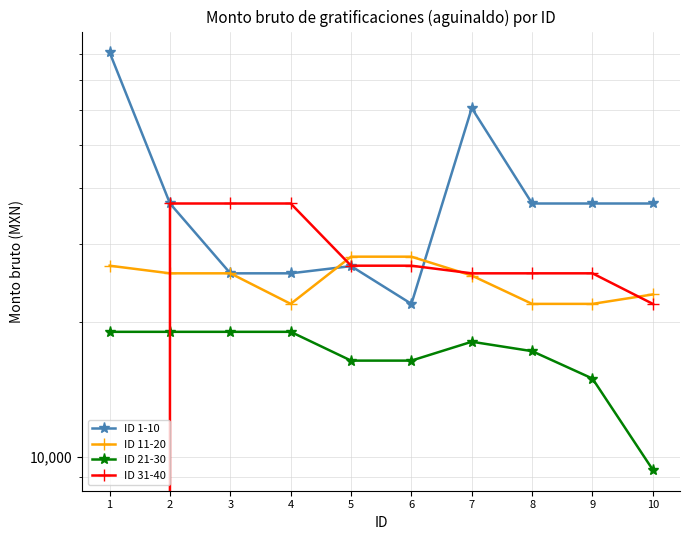

How many categories are shown in the chart?

10